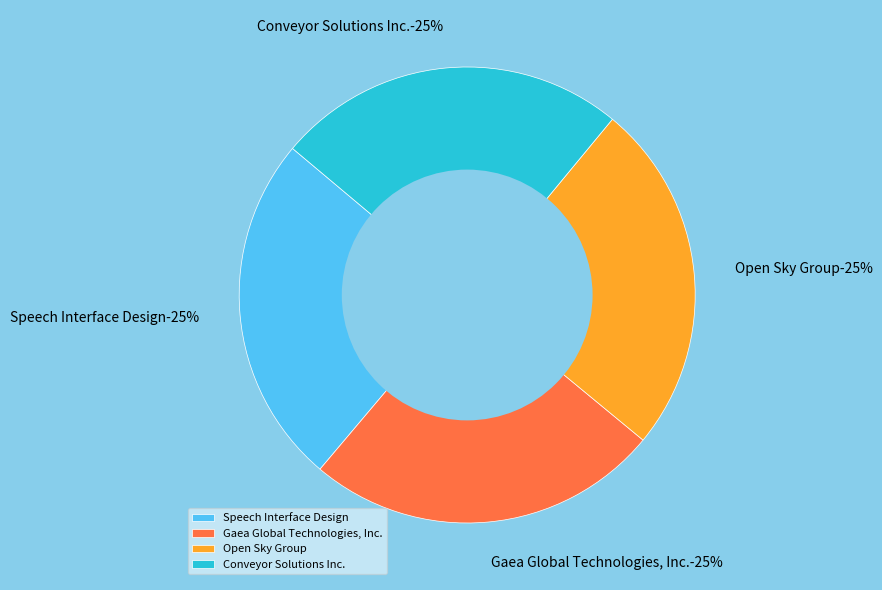

What percentage is the Gaea Global Technologies, Inc. slice, to the nearest percent?

25%